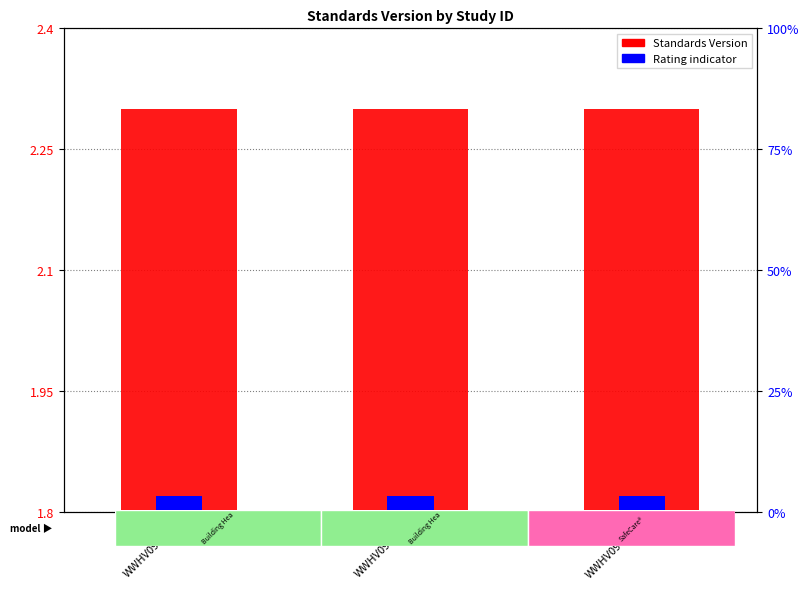

What is the value of the Standards Version bar at the 1st from the left?

2.3